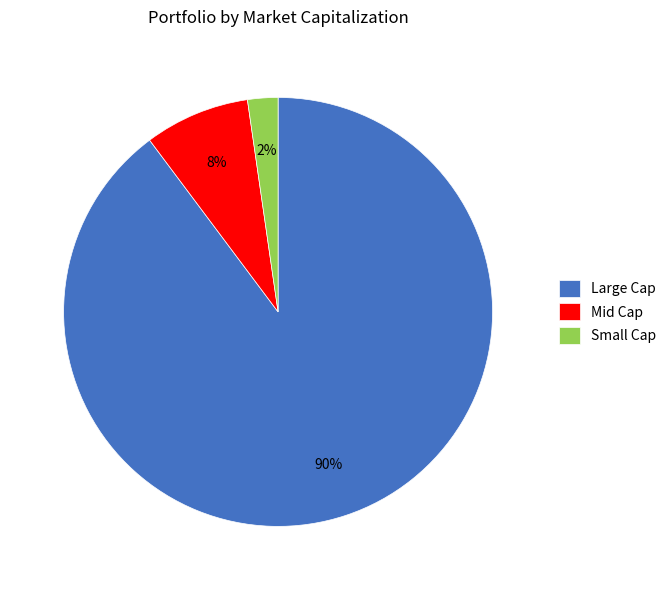

Which slice is the largest?

Large Cap